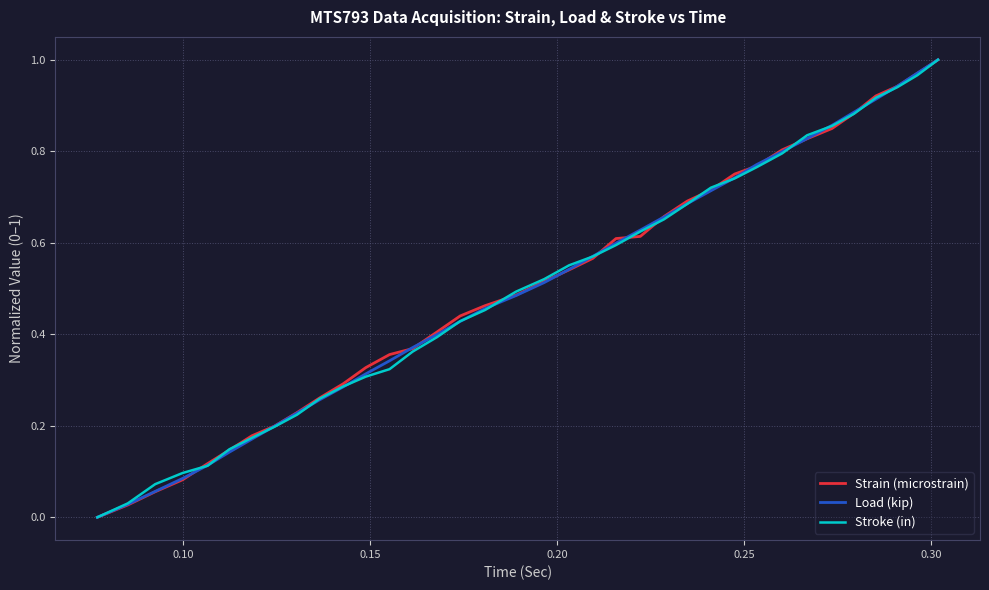

True or false: Stroke (in) and Strain (microstrain) intersect in this chart.

True